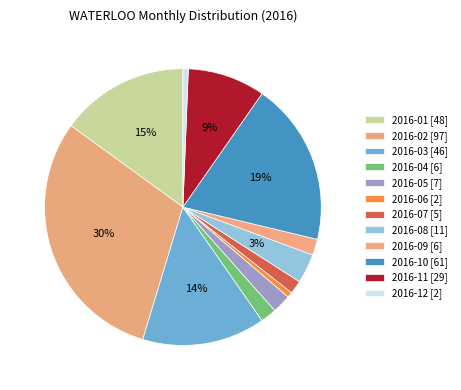

To the nearest percent, what is the average slice percentage?

8%